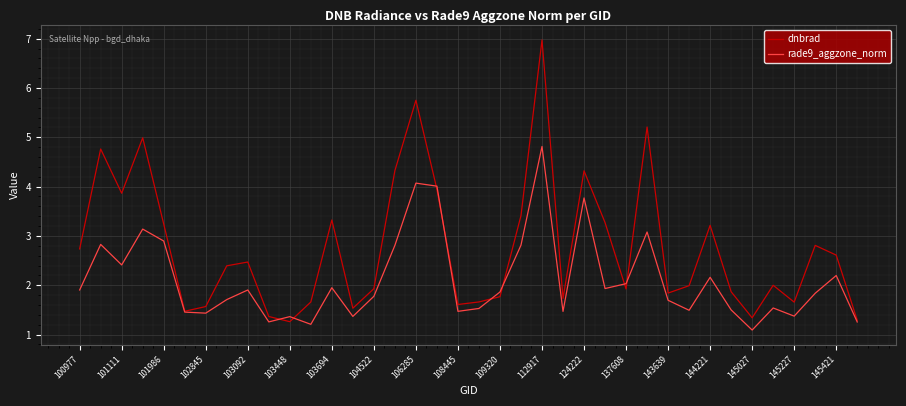

What is the greatest value displayed?

7.0